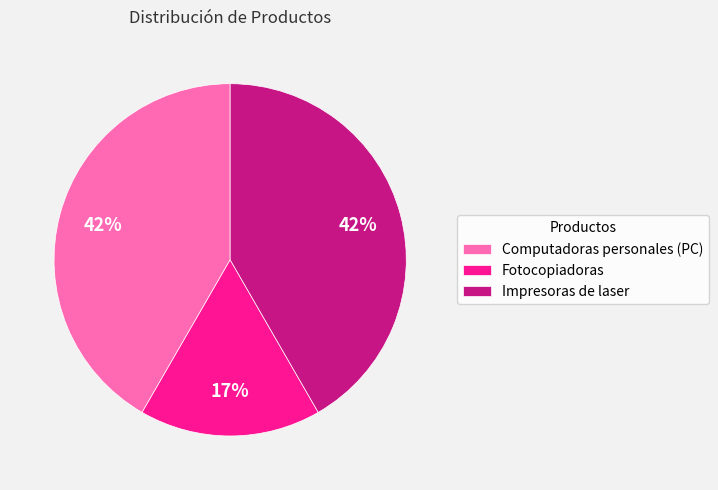

What percentage is the Fotocopiadoras slice, to the nearest percent?

17%